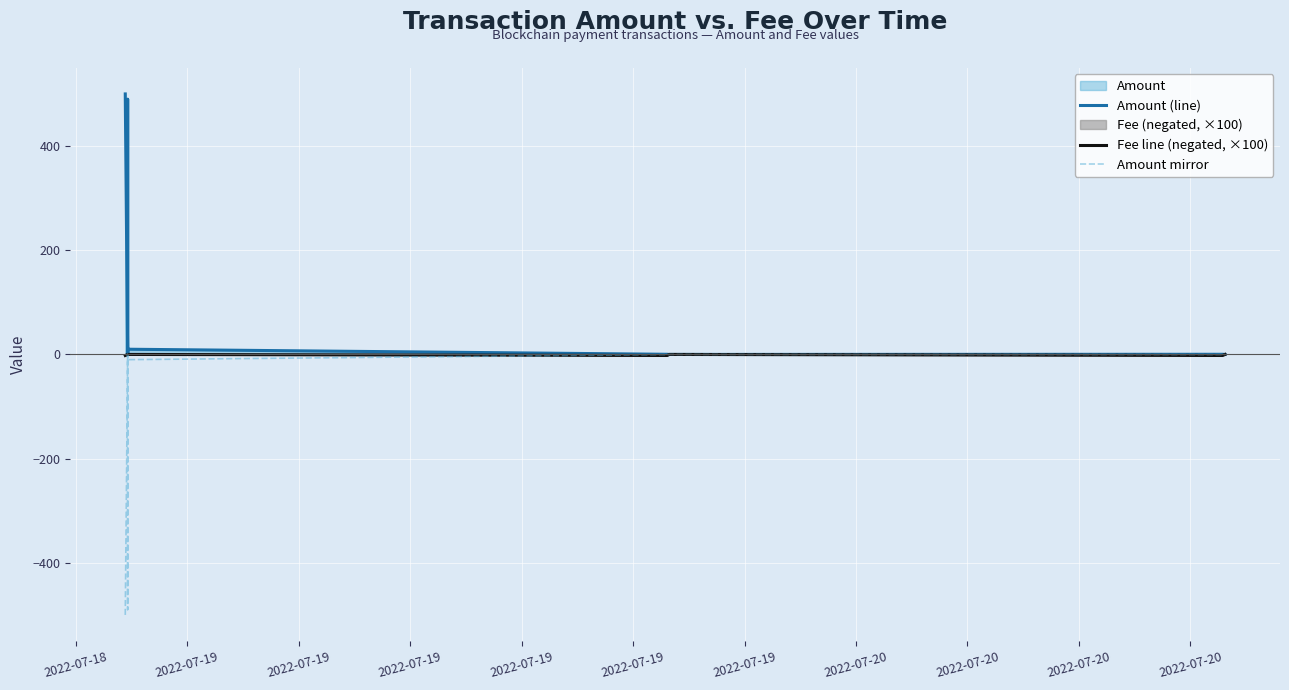

At which category is the sum across all series the highest?

2022-07-19